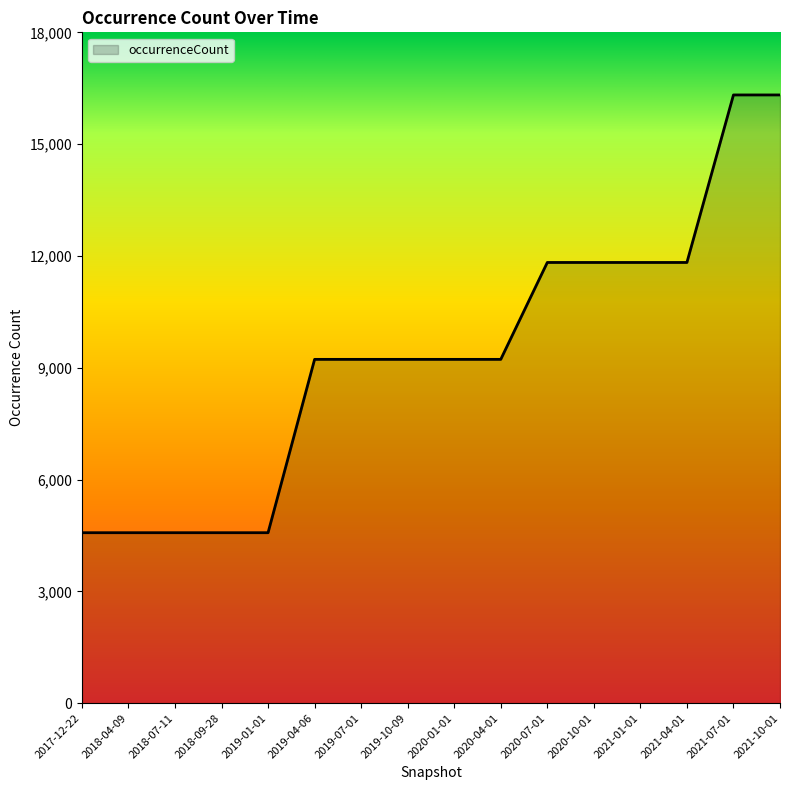

What is the difference between the values at 2019-04-06 and 2017-12-22?

4651